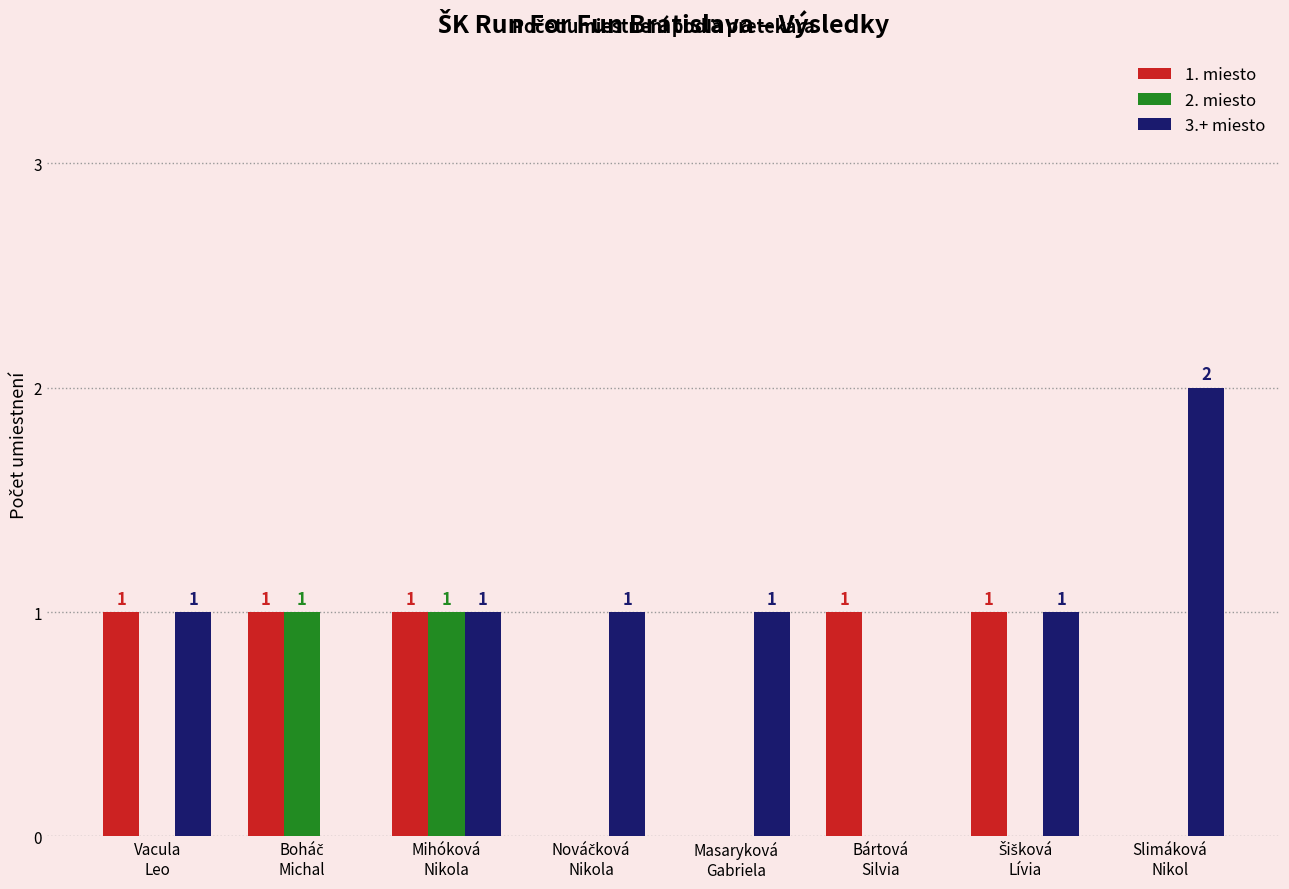

How many 2. miesto values are between 0 and 1?

8